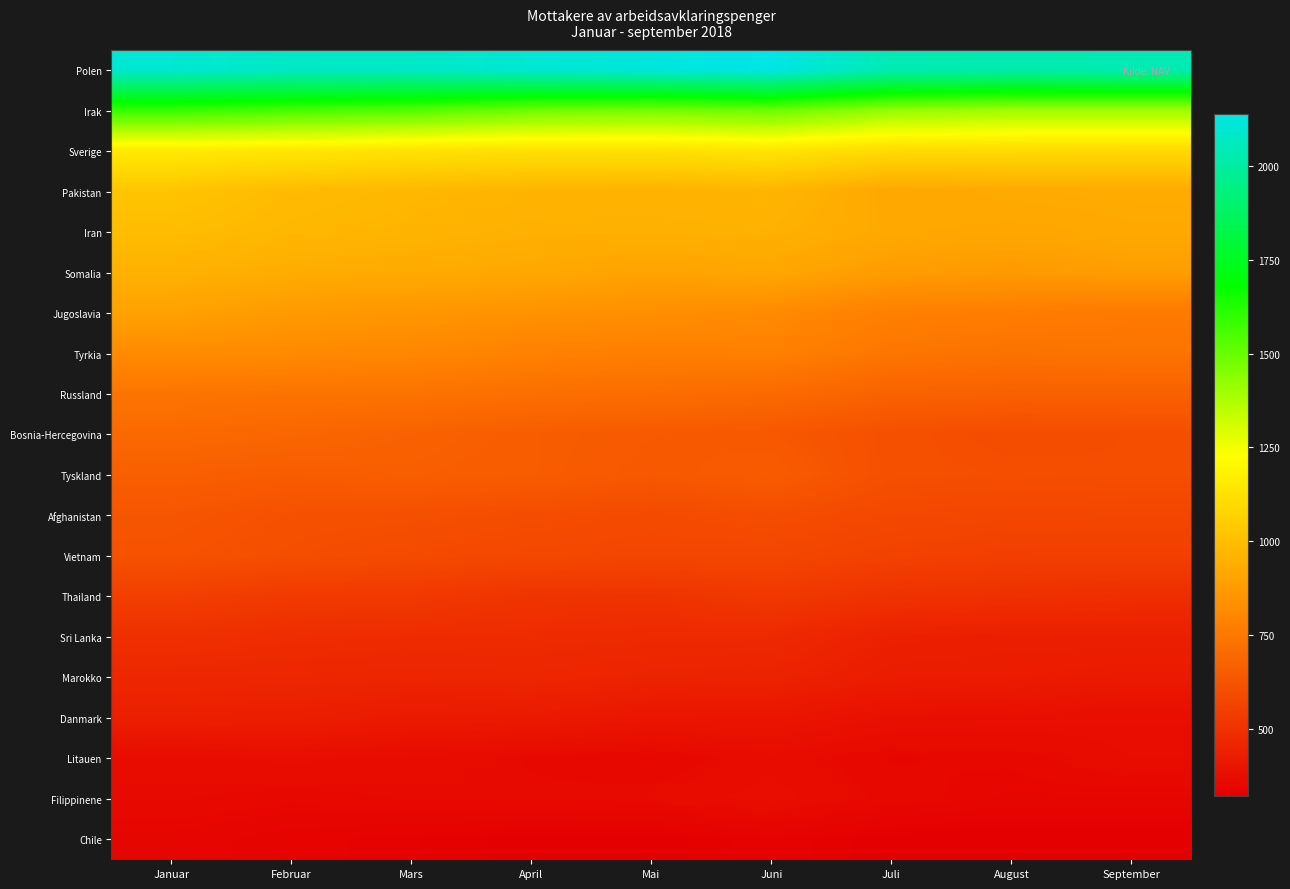

Reading right to left, list all the values displayed in this chart.

Polen: September=2040	August=2030	Juli=2040	Juni=2140	Mai=2121	April=2102	Mars=2081	Februar=2079	Januar=2101
Irak: September=1404	August=1404	Juli=1426	Juni=1499	Mai=1479	April=1493	Mars=1540	Februar=1563	Januar=1593
Sverige: September=1100	August=1102	Juli=1105	Juni=1141	Mai=1126	April=1124	Mars=1134	Februar=1150	Januar=1163
Pakistan: September=934	August=932	Juli=922	Juni=971	Mai=961	April=967	Mars=978	Februar=991	Januar=1024
Iran: September=927	August=918	Juli=926	Juni=955	Mai=954	April=952	Mars=968	Februar=978	Januar=998
Somalia: September=885	August=874	Juli=882	Juni=919	Mai=906	April=924	Mars=931	Februar=940	Januar=955
Jugoslavia: September=759	August=771	Juli=779	Juni=821	Mai=834	April=847	Mars=861	Februar=874	Januar=902
Tyrkia: September=739	August=733	Juli=745	Juni=783	Mai=777	April=785	Mars=807	Februar=818	Januar=820
Russland: September=670	August=670	Juli=676	Juni=704	Mai=714	April=722	Mars=736	Februar=736	Januar=740
Bosnia-Hercegovina: September=602	August=597	Juli=609	Juni=638	Mai=645	April=656	Mars=673	Februar=689	Januar=700
Tyskland: September=602	August=605	Juli=608	Juni=653	Mai=639	April=656	Mars=663	Februar=656	Januar=664
Afghanistan: September=575	August=577	Juli=583	Juni=601	Mai=589	April=599	Mars=609	Februar=611	Januar=630
Vietnam: September=552	August=550	Juli=559	Juni=577	Mai=578	April=581	Mars=590	Februar=603	Januar=618
Thailand: September=489	August=498	Juli=504	Juni=526	Mai=508	April=511	Mars=531	Februar=532	Januar=550
Sri Lanka: September=437	August=435	Juli=442	Juni=473	Mai=475	April=479	Mars=481	Februar=486	Januar=497
Marokko: September=418	August=425	Juli=426	Juni=449	Mai=452	April=461	Mars=458	Februar=462	Januar=464
Danmark: September=375	August=379	Juli=383	Juni=402	Mai=404	April=418	Mars=419	Februar=434	Januar=438
Litauen: September=371	August=355	Juli=352	Juni=368	Mai=352	April=359	Mars=369	Februar=373	Januar=369
Filippinene: September=348	August=348	Juli=357	Juni=375	Mai=364	April=362	Mars=361	Februar=356	Januar=361
Chile: September=322	August=321	Juli=325	Juni=335	Mai=325	April=326	Mars=332	Februar=338	Januar=347